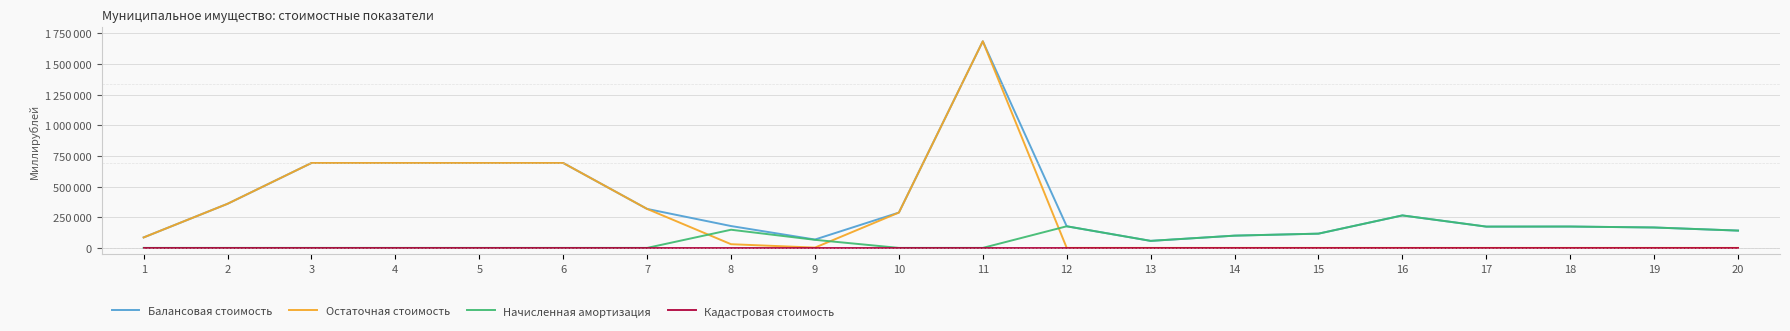

What is the value of the Остаточная стоимость point at the 10th from the left?

288283.0